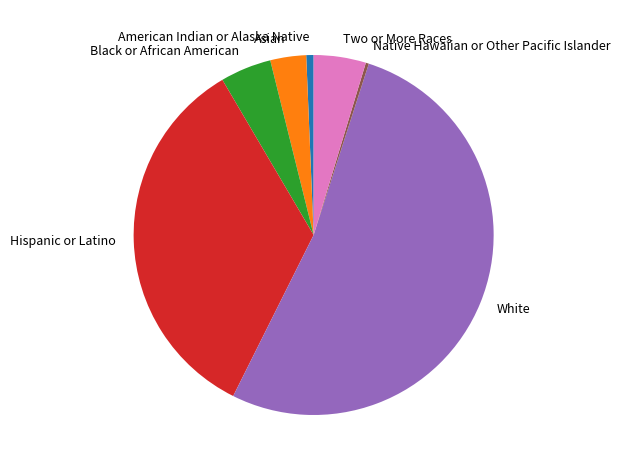

Between Hispanic or Latino and Asian, which is larger?

Hispanic or Latino